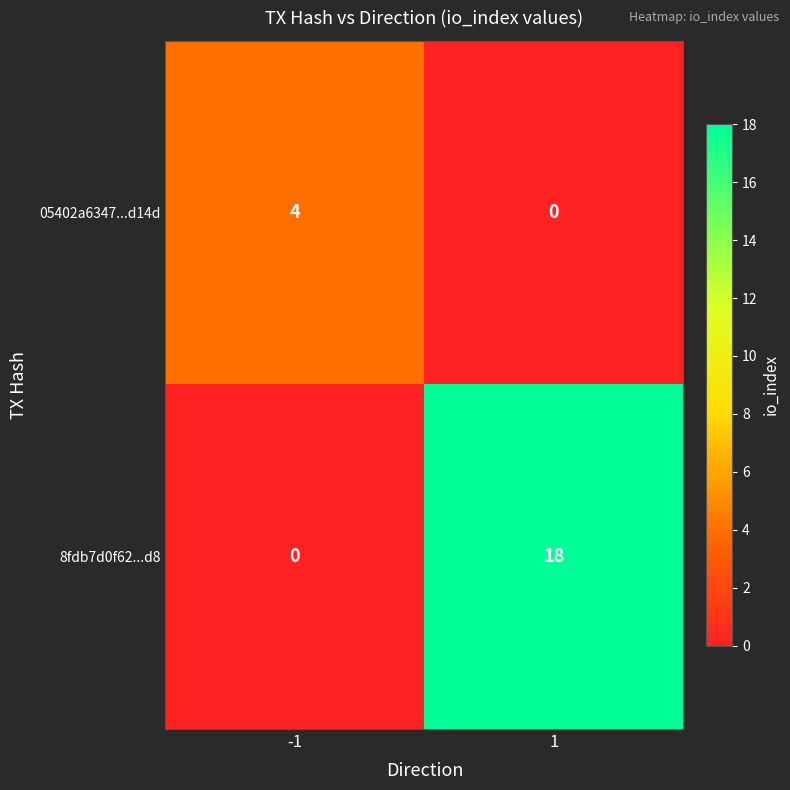

Which series has the widest spread of values?

8fdb7d0f62...d8